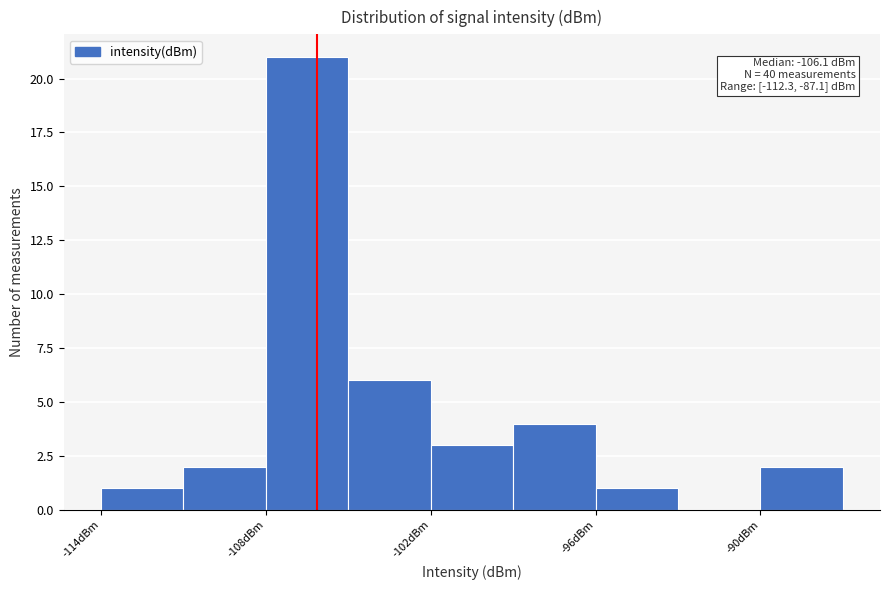

Around what value on the x-axis is the tallest bar? Give the approximate position of its centre, as read against the axis.

-106